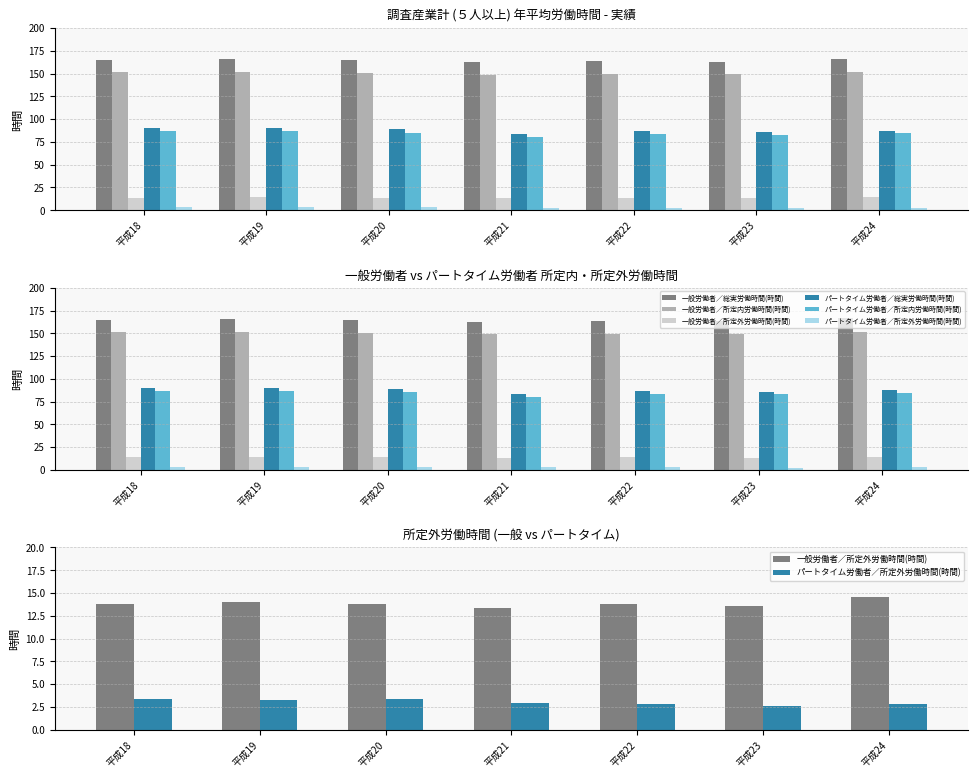

Which series has the largest range (max minus min)?

パートタイム労働者／総実労働時間(時間)